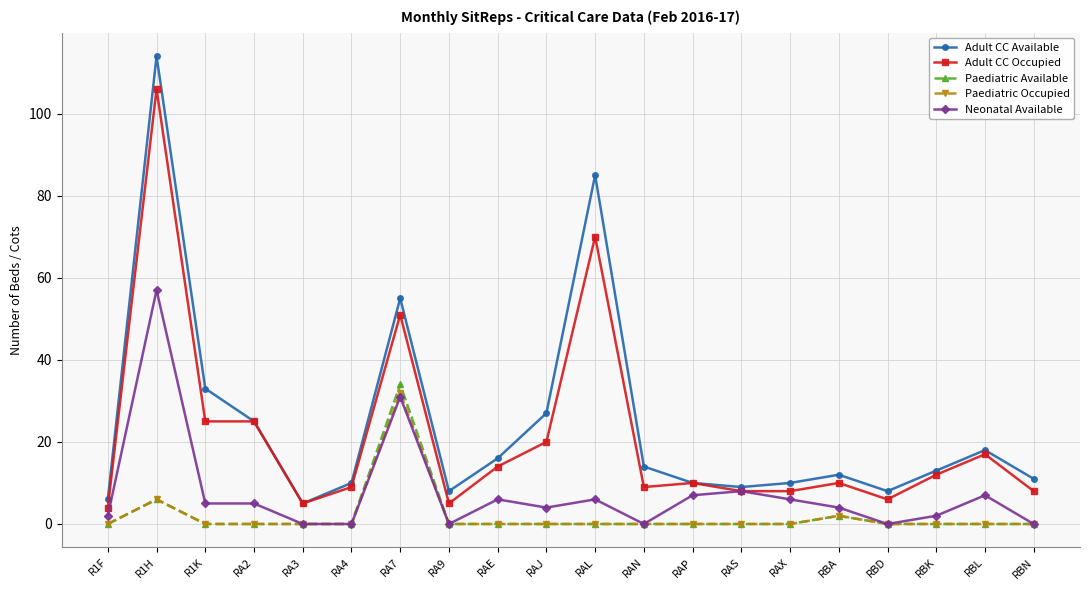

Is the value of Adult CC Available at RBK greater than the value of Neonatal Available at R1K?

Yes